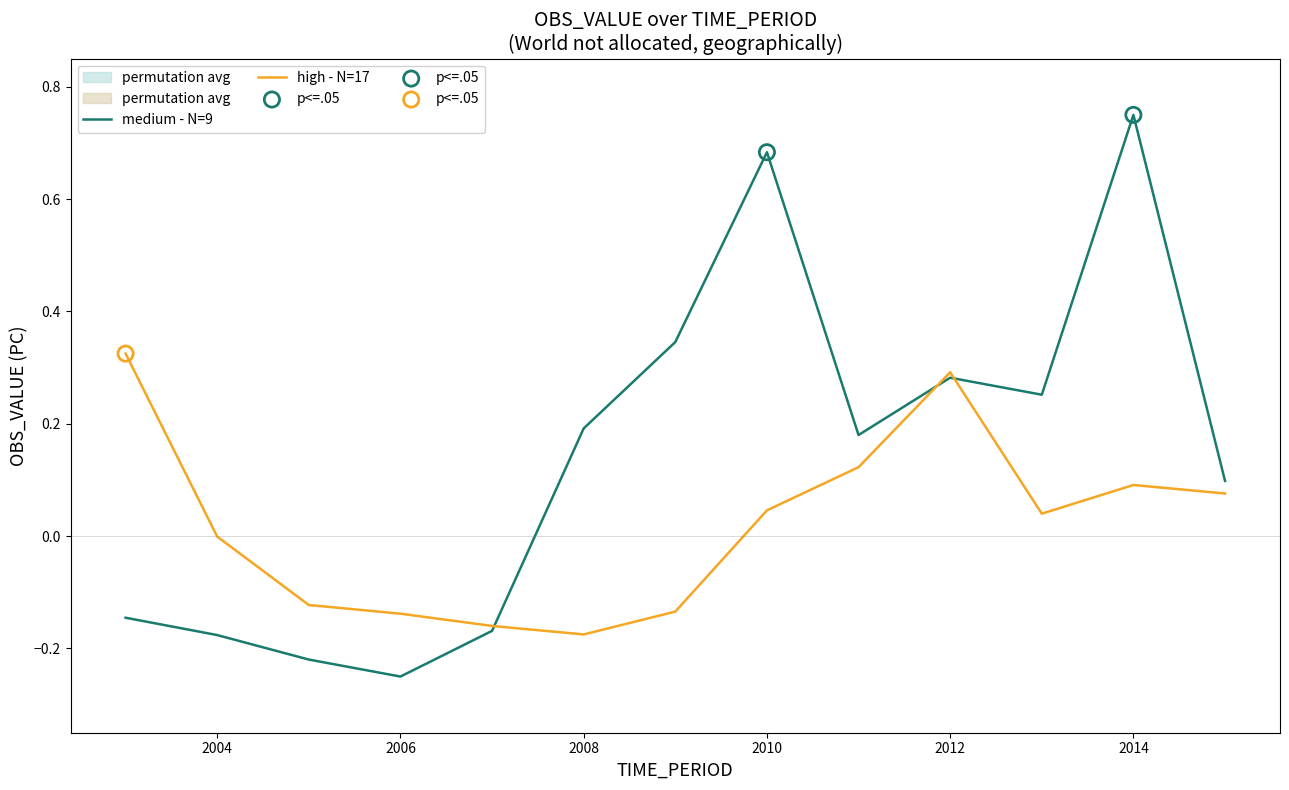

Which series reaches the maximum Y coordinate?

medium - N=9